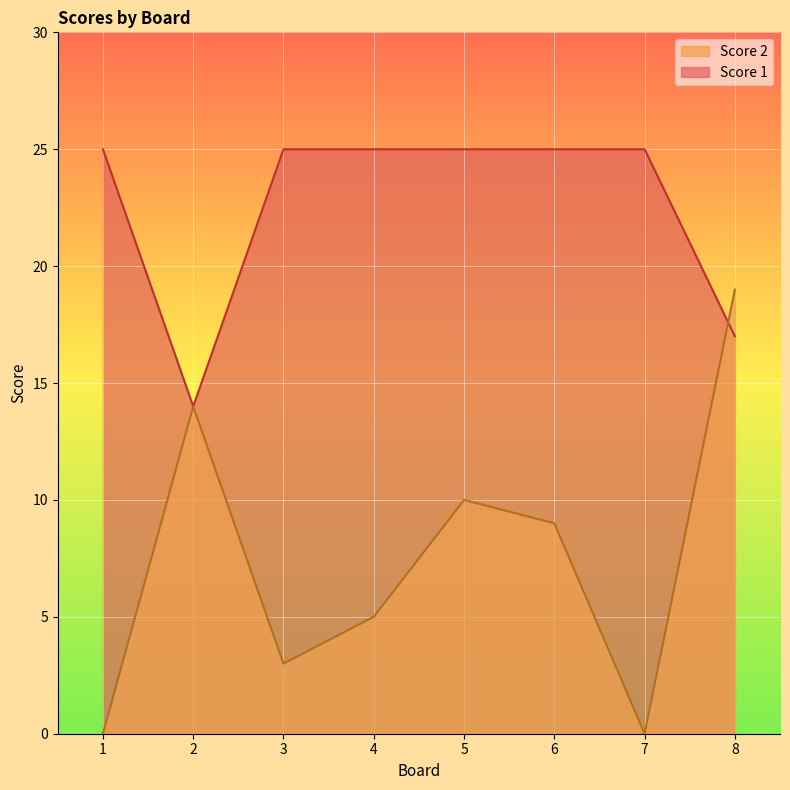

After their last crossing, which series has the higher values: Score 2 or Score 1?

Score 2